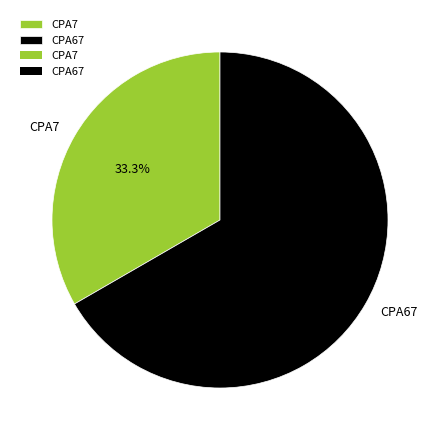

Rank the categories by value from lowest to highest.

CPA7, CPA67